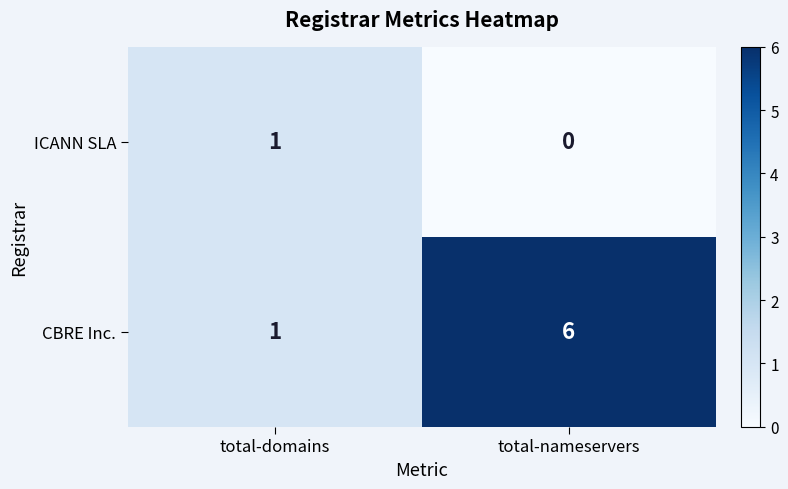

At which category is the sum across all series the highest?

total-nameservers